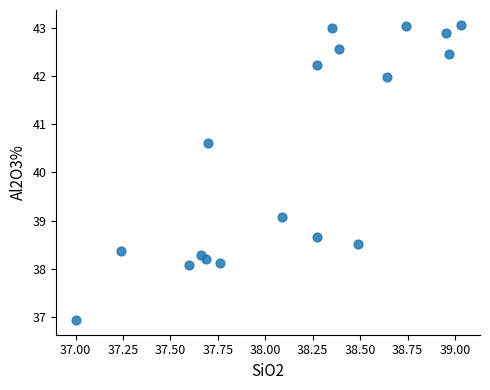

What Y value in the scatter plot is closest to 40?

40.6